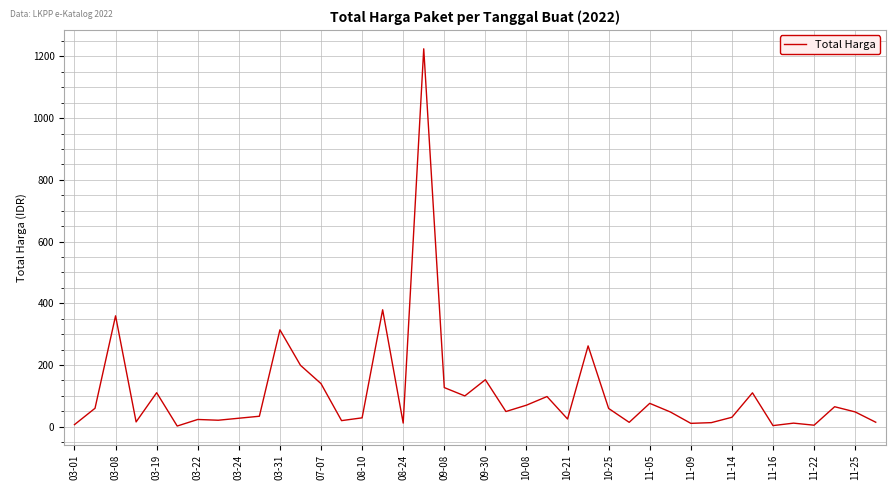

What is the maximum value shown in the chart?

1224.7